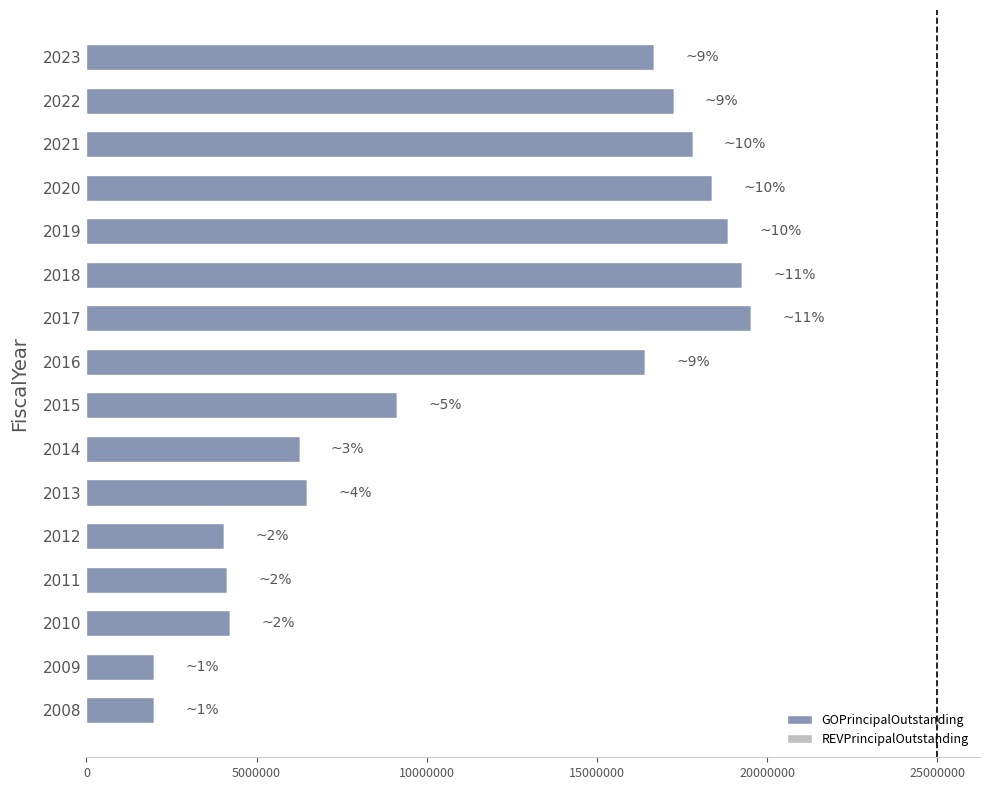

How many distinct data groups are displayed?

1